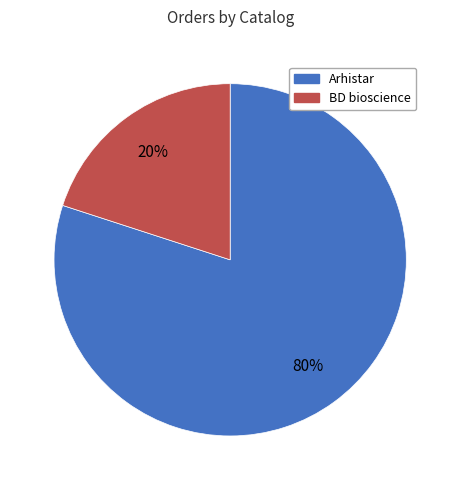

Which has a higher value, BD bioscience or Arhistar?

Arhistar